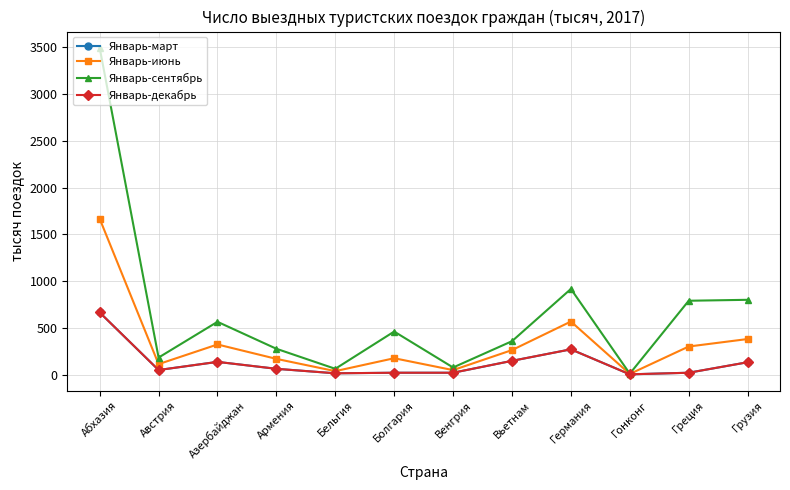

Is this an area chart (filled region under the line)?

No